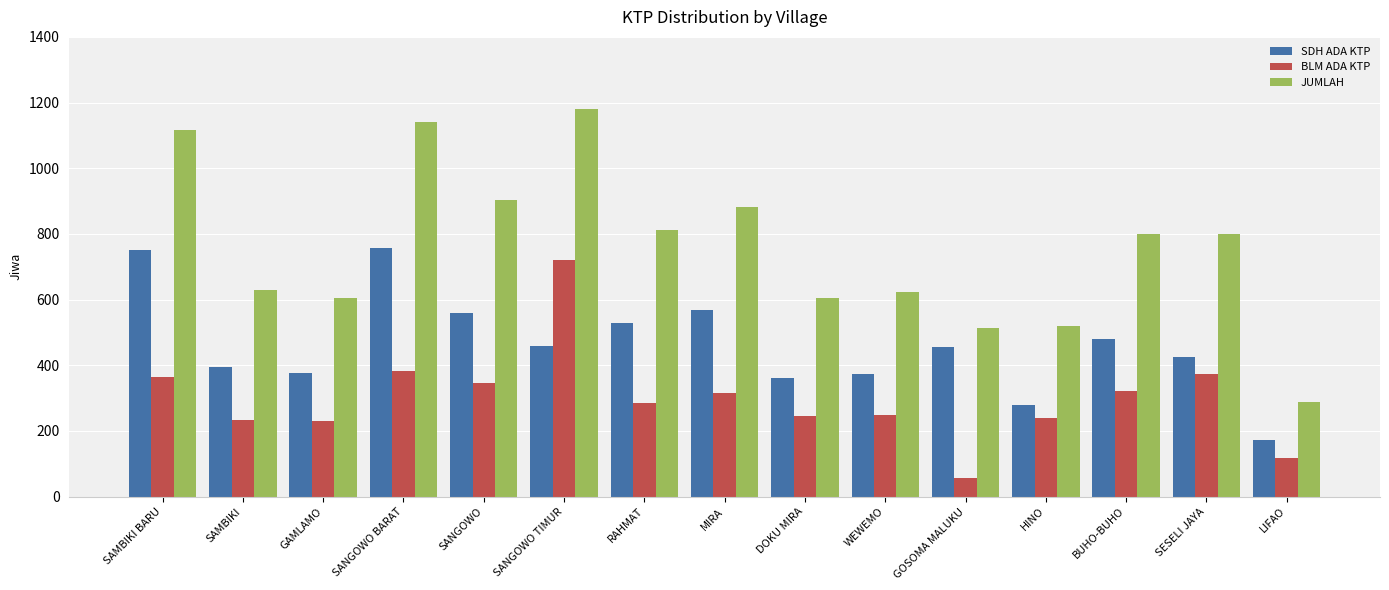

What is the label of the 6th bar from the left?

SANGOWO TIMUR